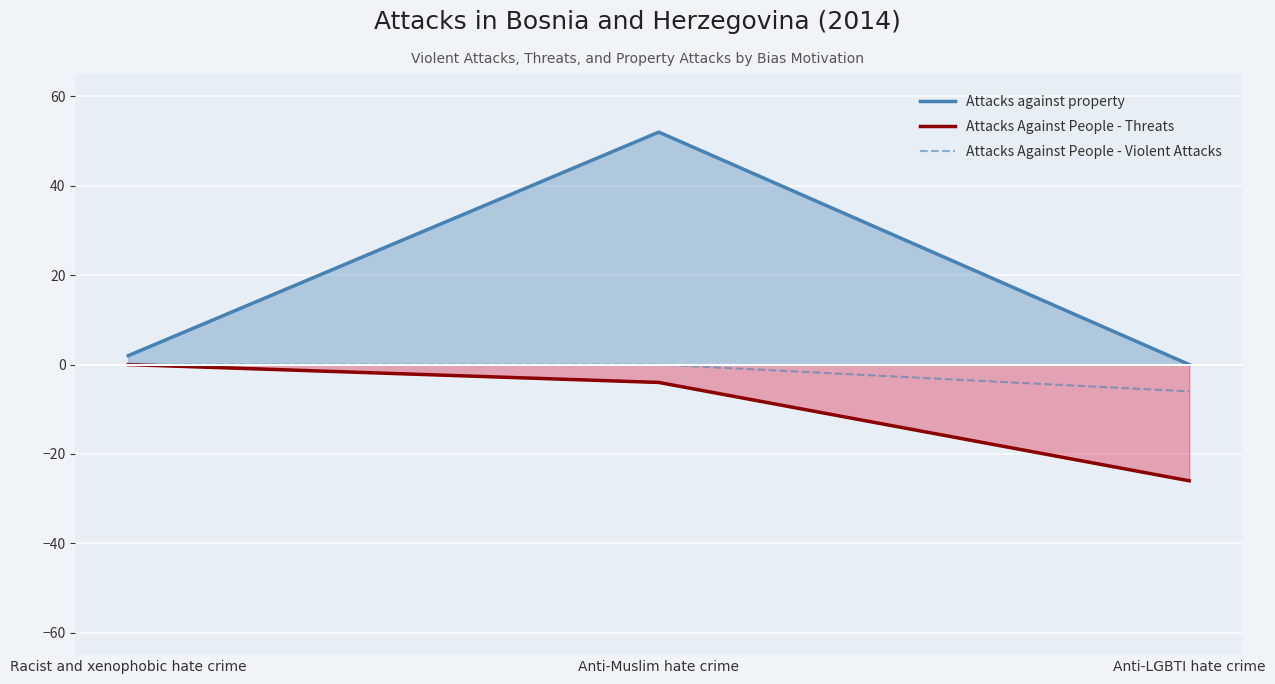

How many categories are shown in the chart?

3